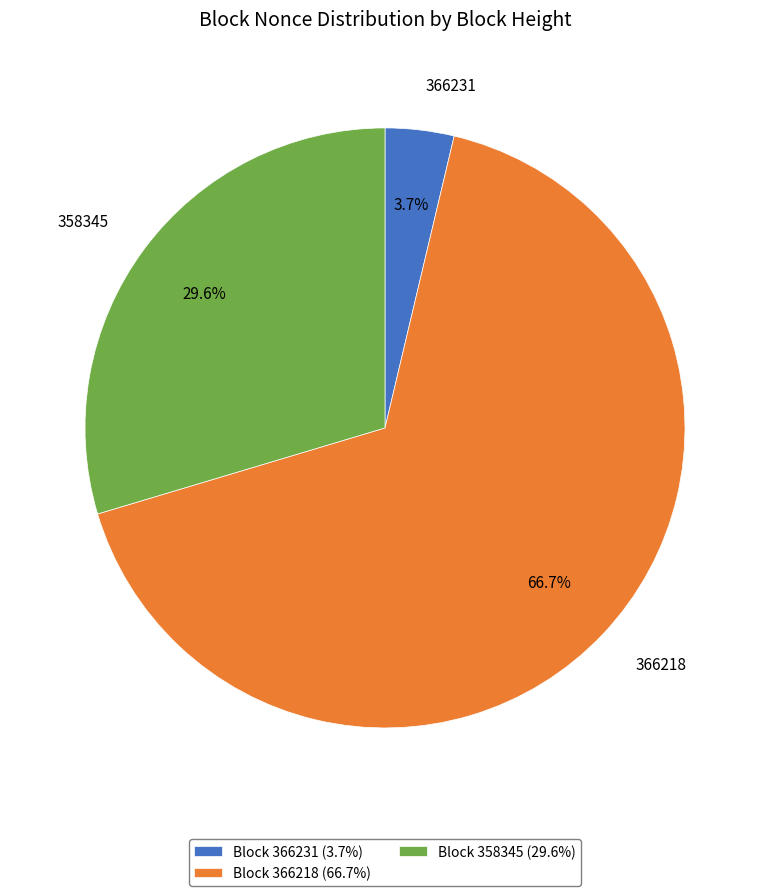

What percentage is the 366218 slice, to the nearest percent?

67%